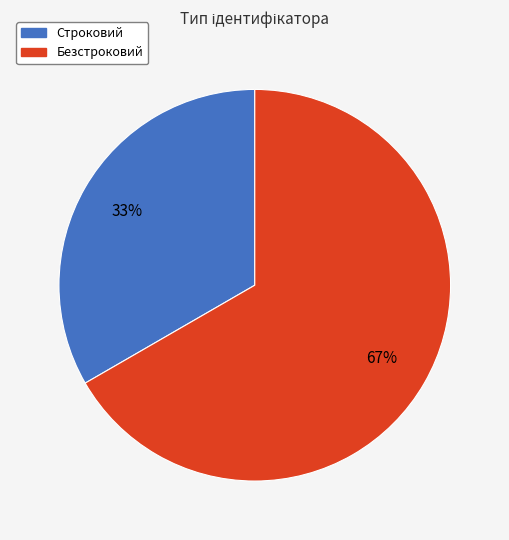

Which category has the biggest portion of the pie?

Безстроковий